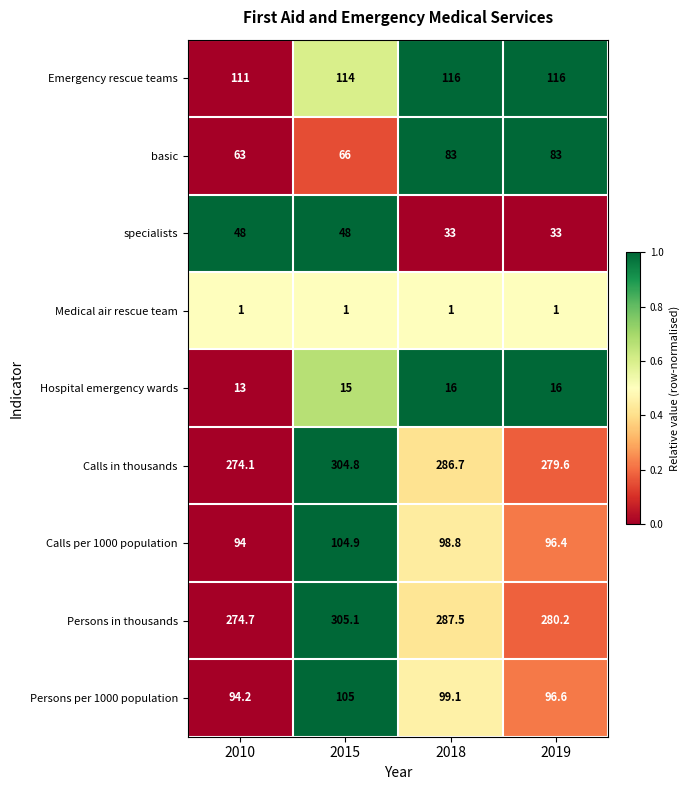

Which series has the largest range (max minus min)?

Calls in thousands